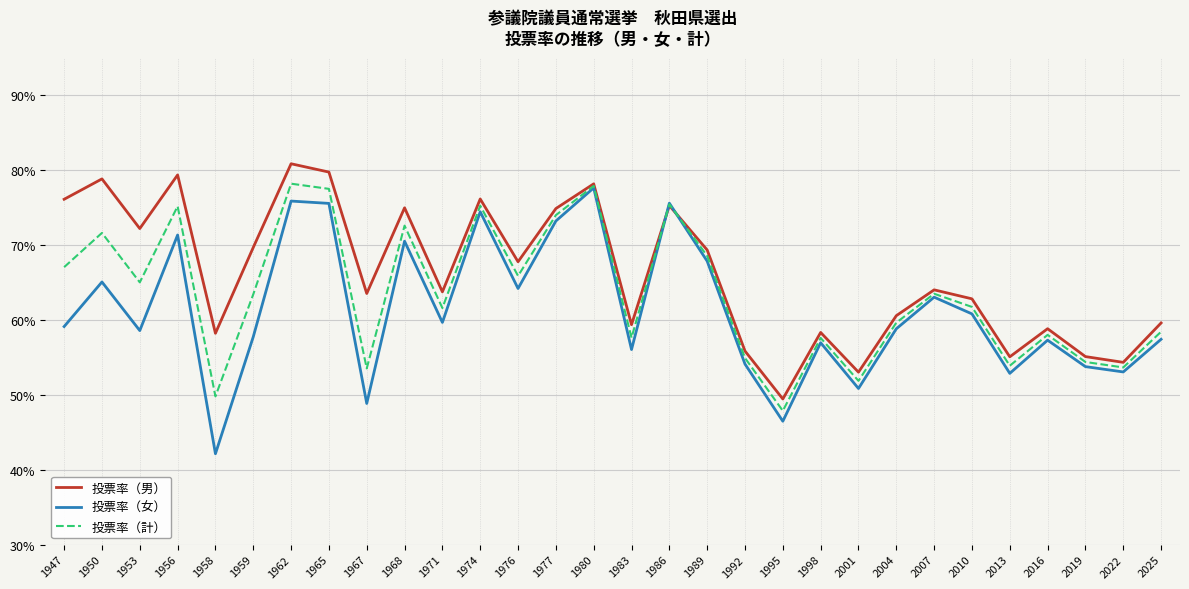

Does the chart have visible grid lines?

Yes